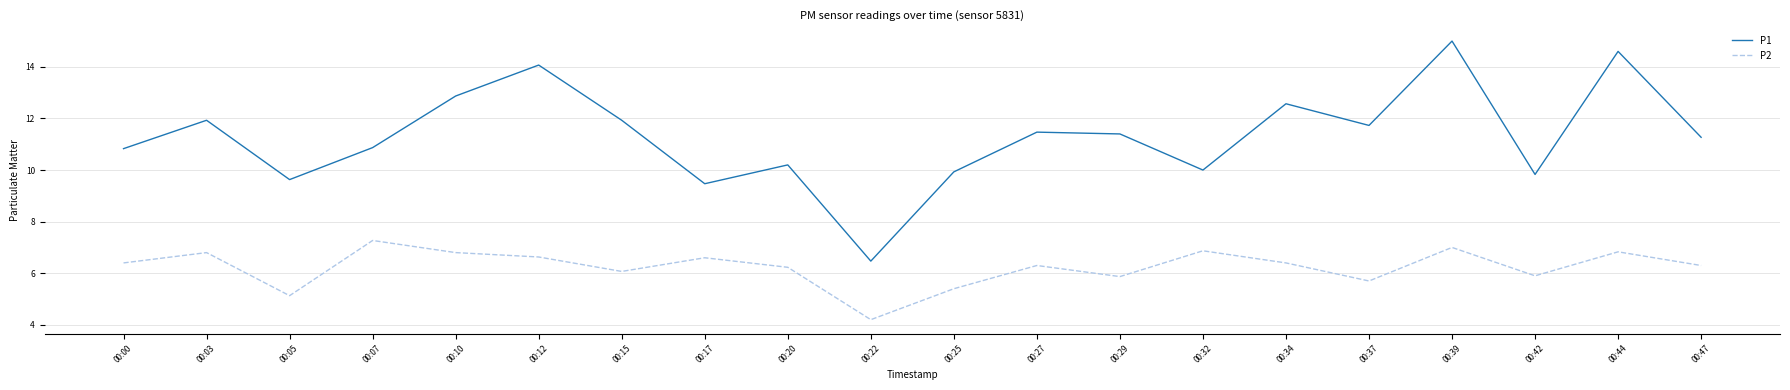

True or false: P1 has more than 2 interior local peaks.

True